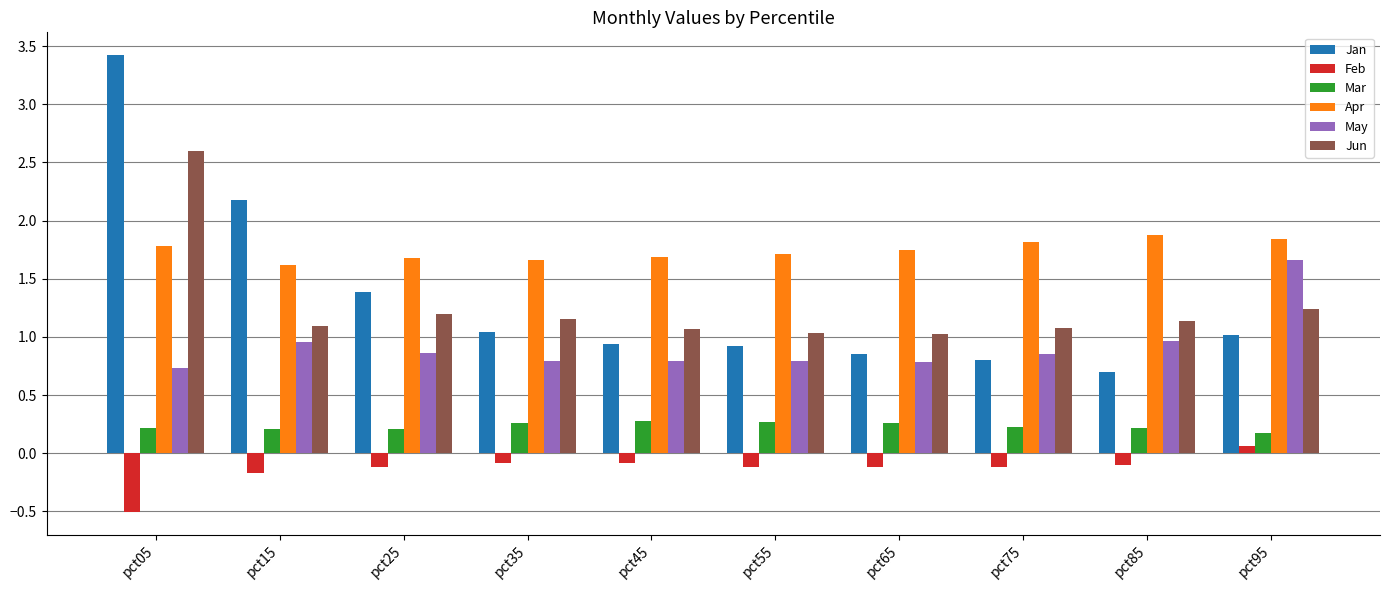

At which label is Jan closest to 2?

pct15